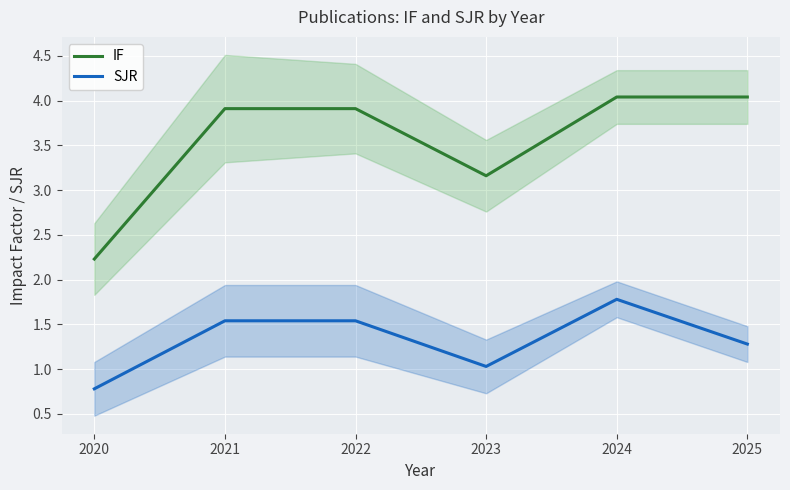

What is the difference between the SJR values at 2022 and 2024?

0.2